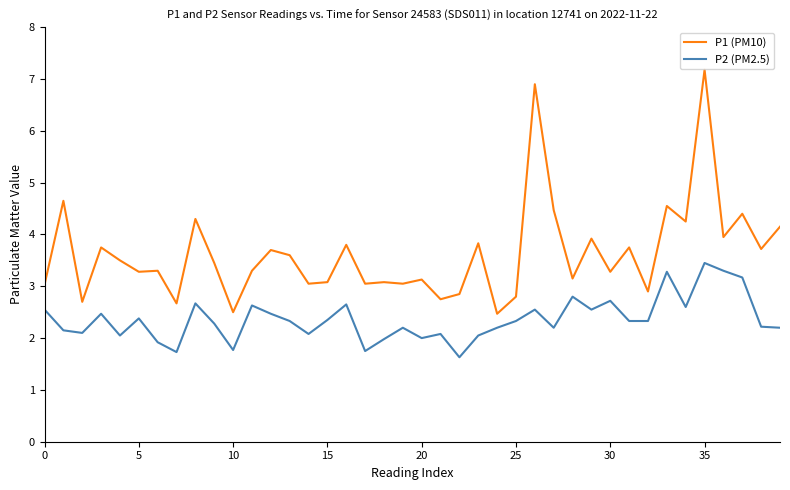

What is the smallest value displayed?

1.6